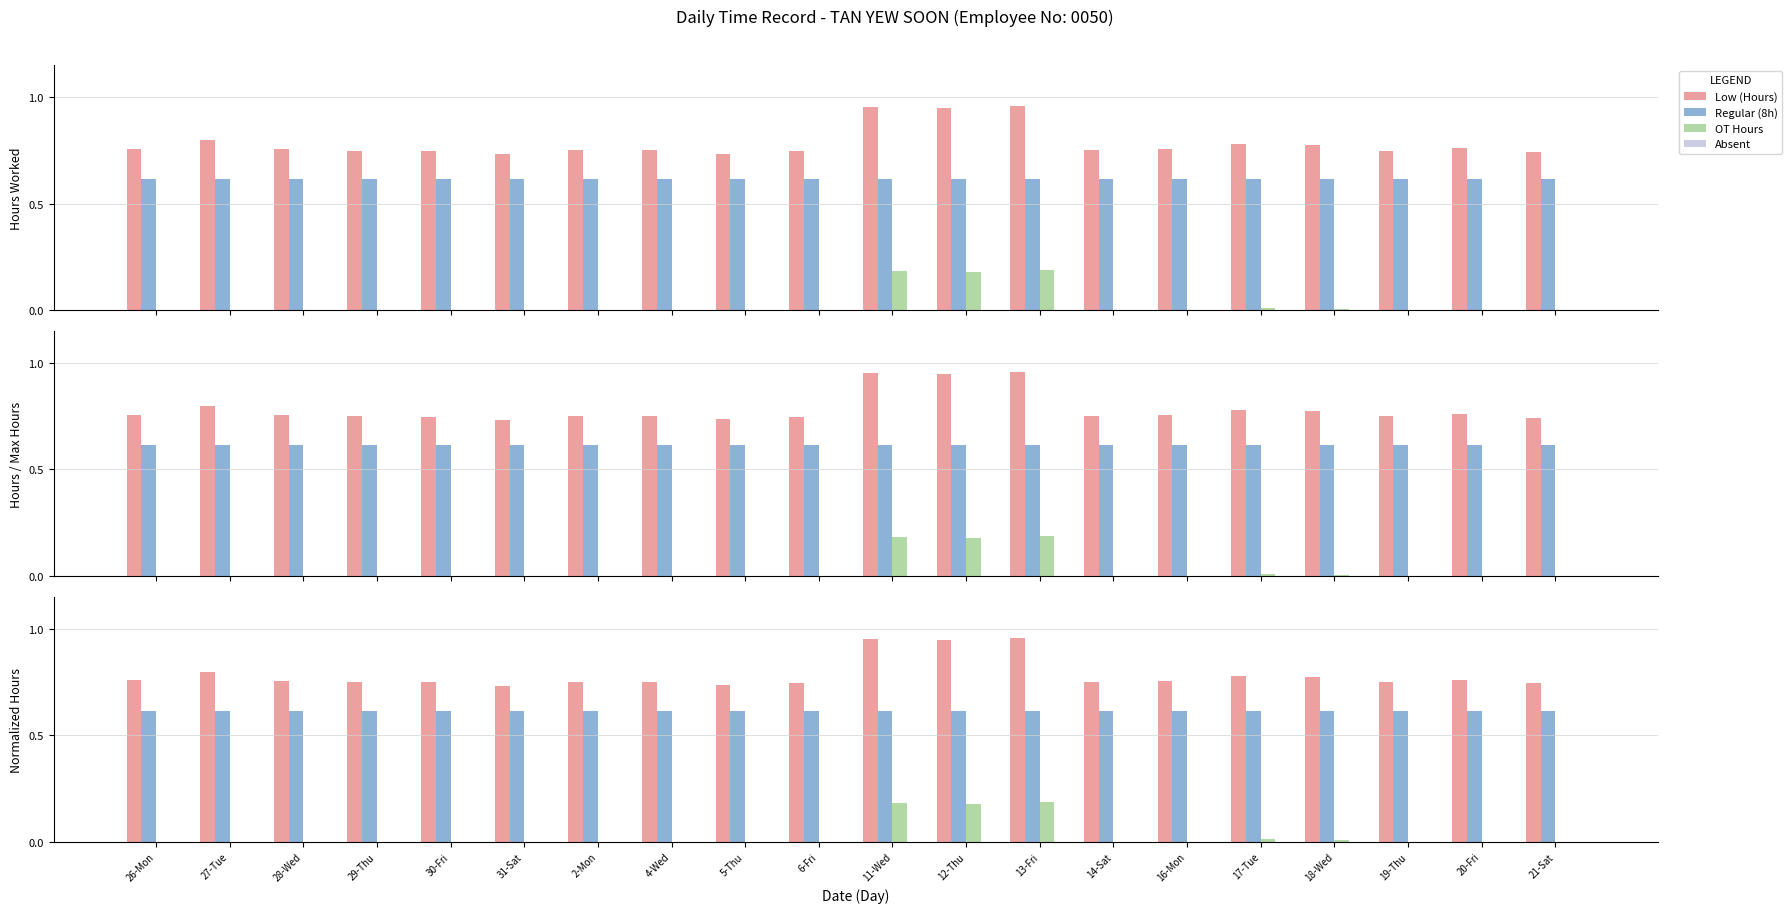

At how many categories does at least one series exceed 0?

20